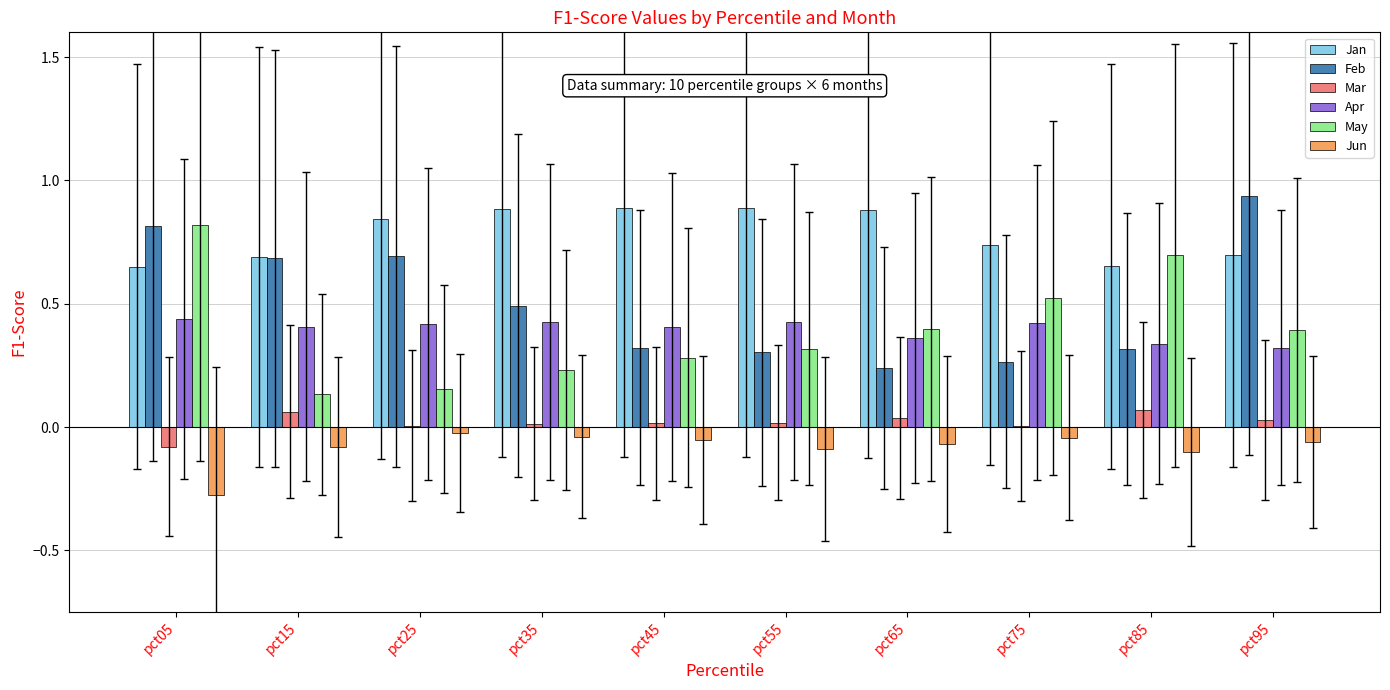

What are all the series names shown in the legend?

Jan, Feb, Mar, Apr, May, Jun